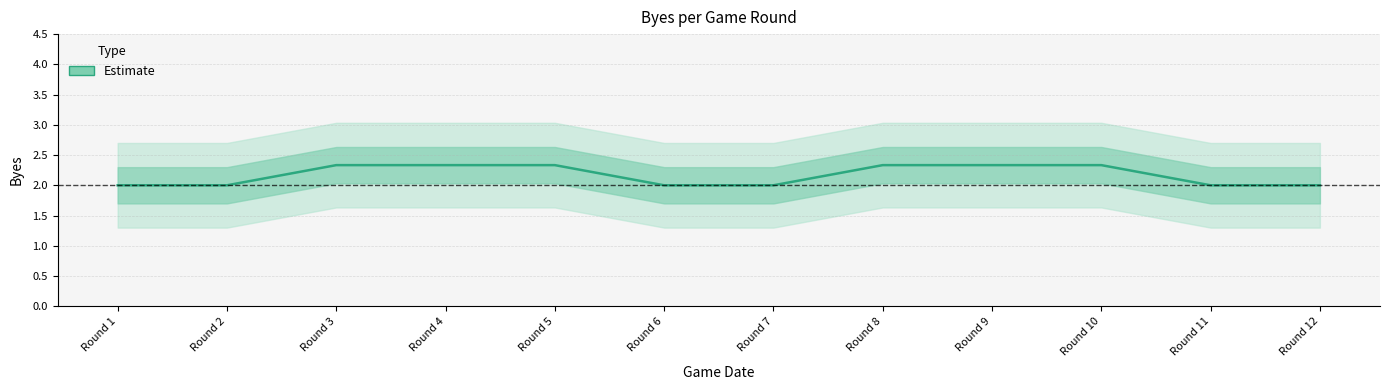

What is the maximum value shown in the chart?

2.3